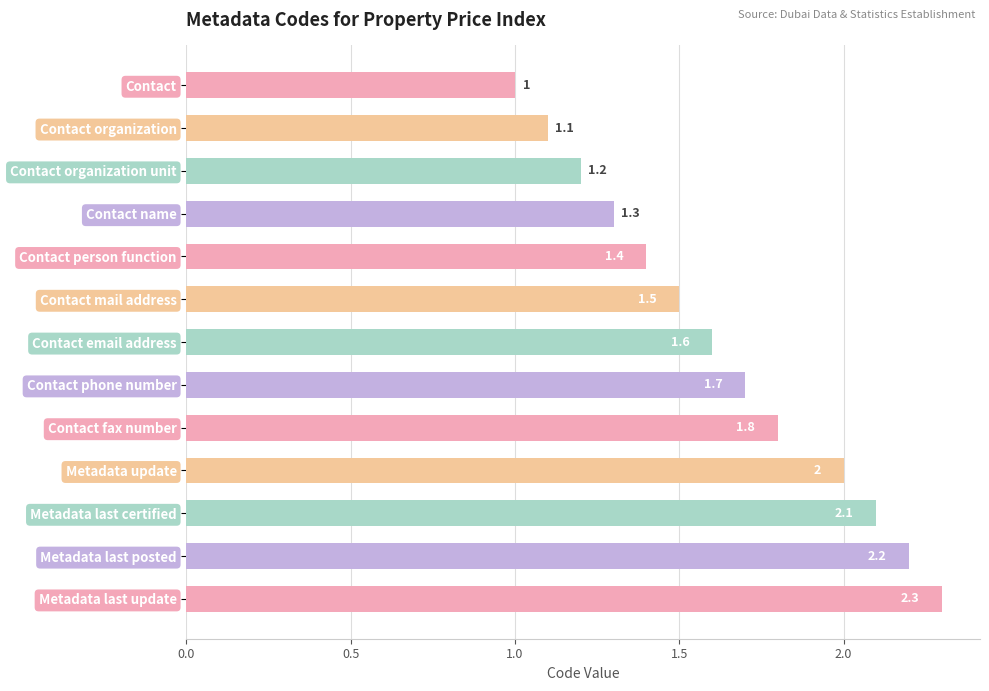

Rank the categories by value from lowest to highest.

Contact, Contact organization, Contact organization unit, Contact name, Contact person function, Contact mail address, Contact email address, Contact phone number, Contact fax number, Metadata update, Metadata last certified, Metadata last posted, Metadata last update